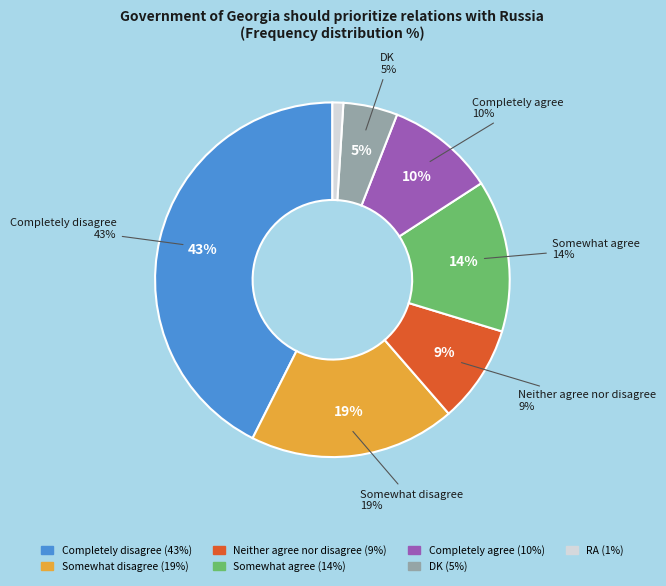

Rank the categories by value from lowest to highest.

RA, DK, Neither agree nor disagree, Completely agree, Somewhat agree, Somewhat disagree, Completely disagree